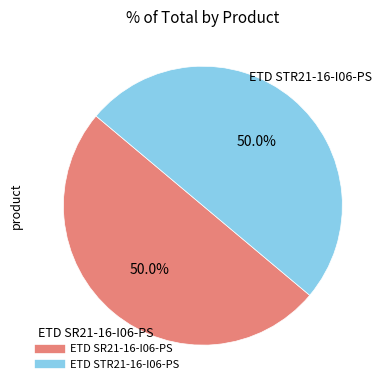

True or false: ETD STR21-16-I06-PS accounts for 59% of the total.

False